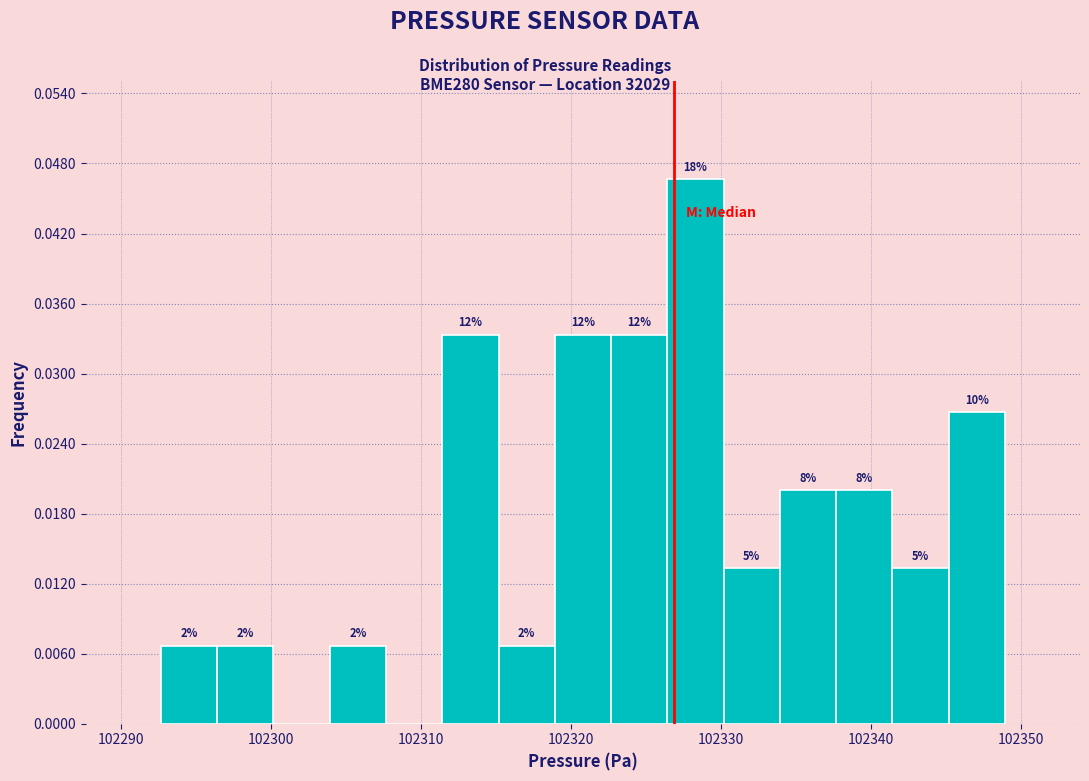

Read against the x-axis, roughly where is the centre of the tallest bar?

102328